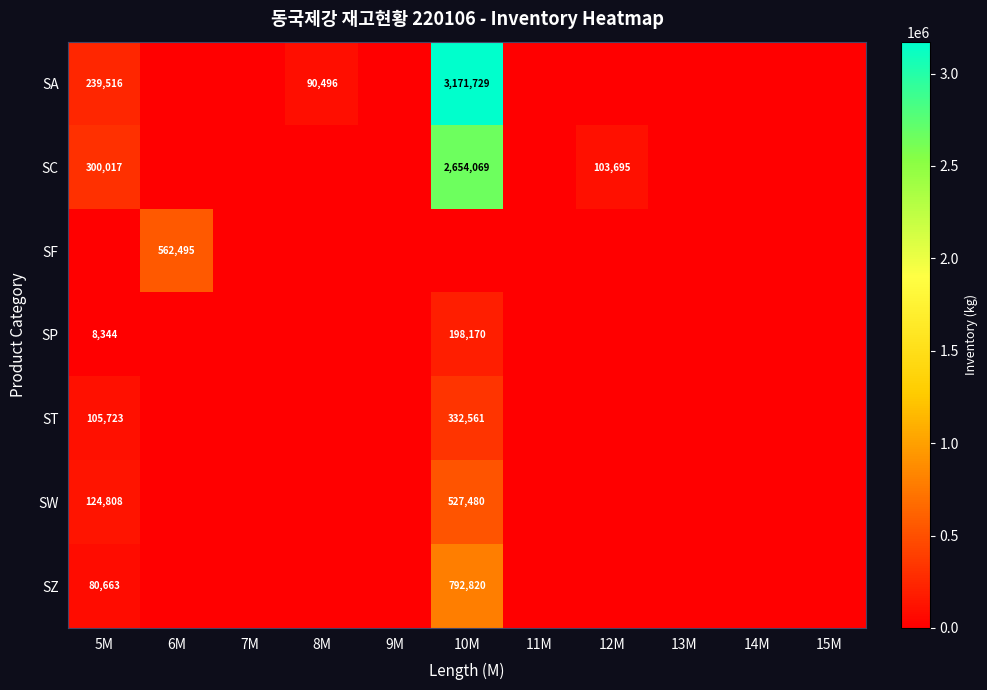

At which category is the sum across all series the highest?

10M